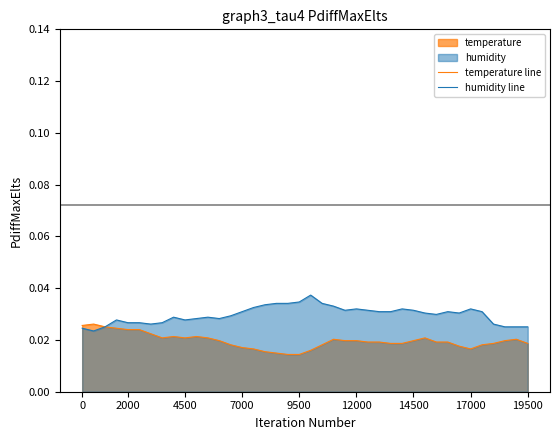

List the series in order of their overall mean, lowest first.

temperature line, humidity line